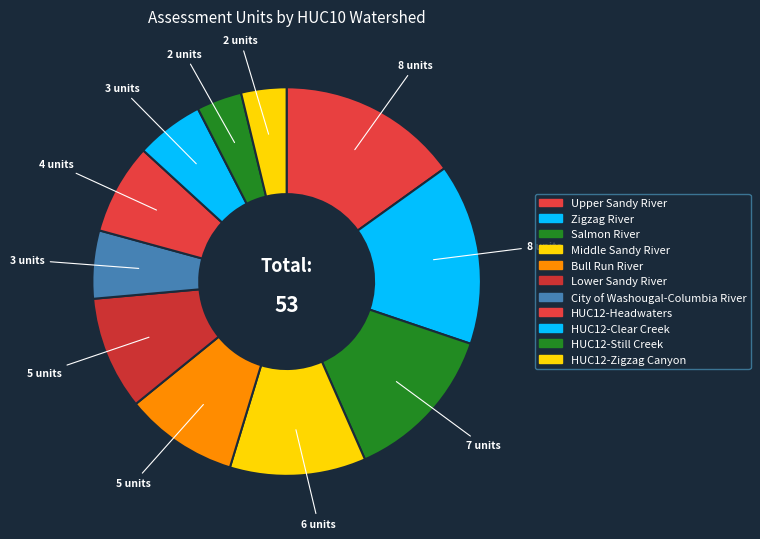

How many slices are in this pie chart?

11